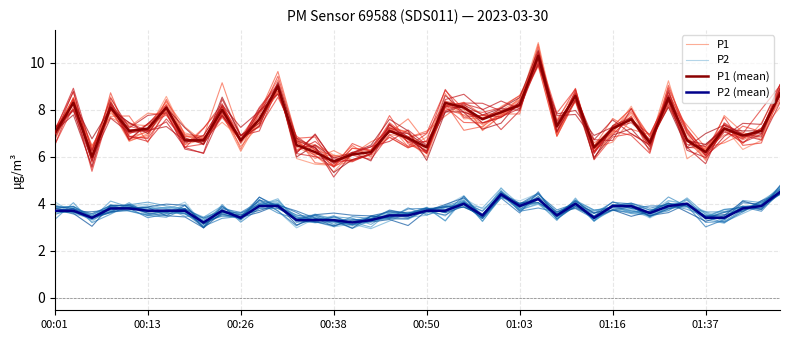

Between 32 and 16, which is larger?

32